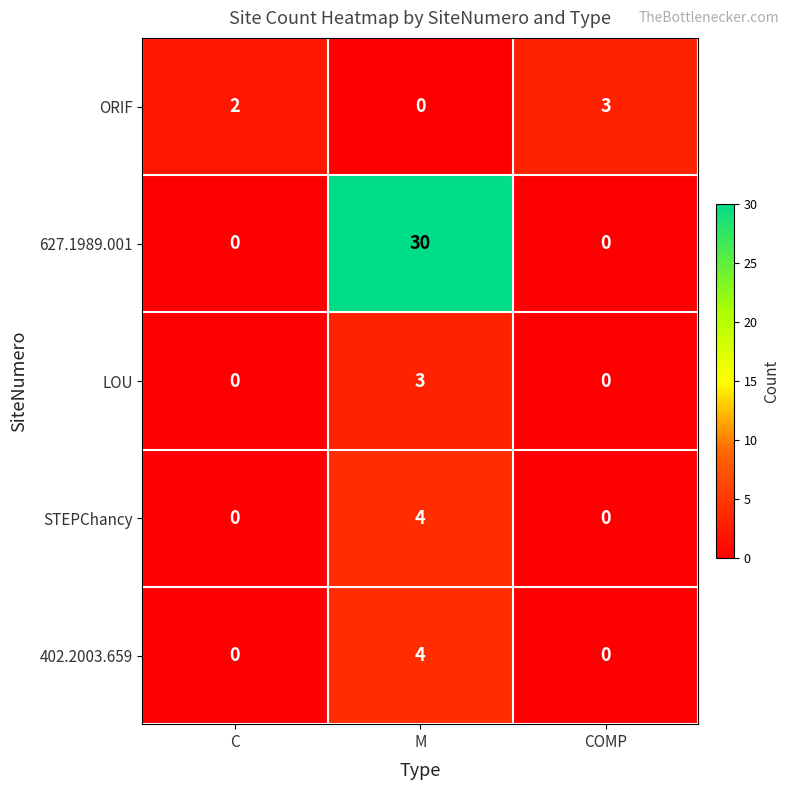

Between C and M, which series saw the biggest shift?

627.1989.001